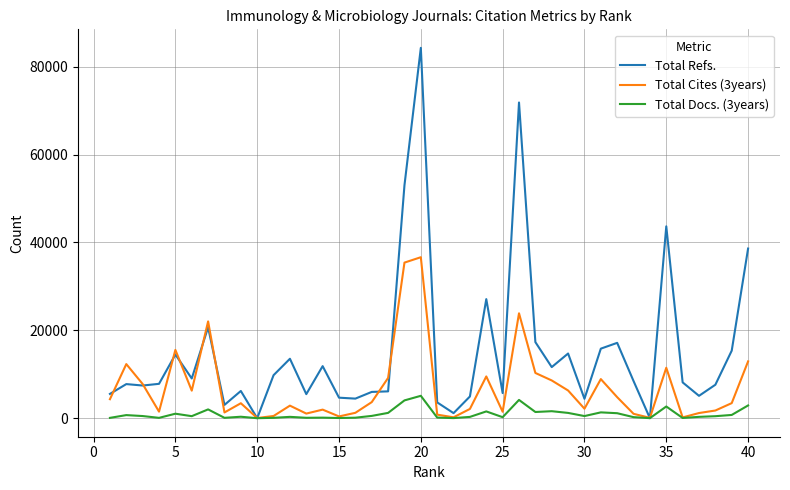

Is this an area chart (filled region under the line)?

No